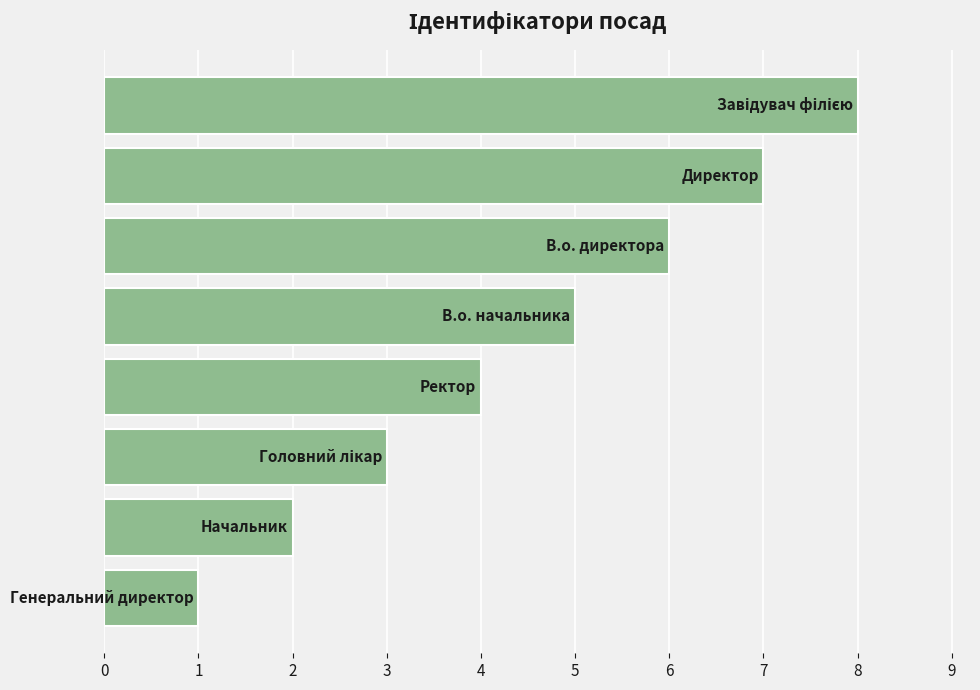

What is the maximum value shown in the chart?

8